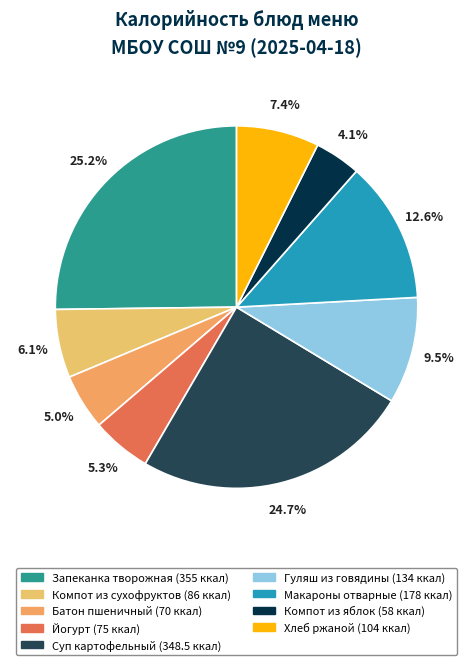

Which category has the biggest portion of the pie?

Запеканка из творога со сгущ молоком